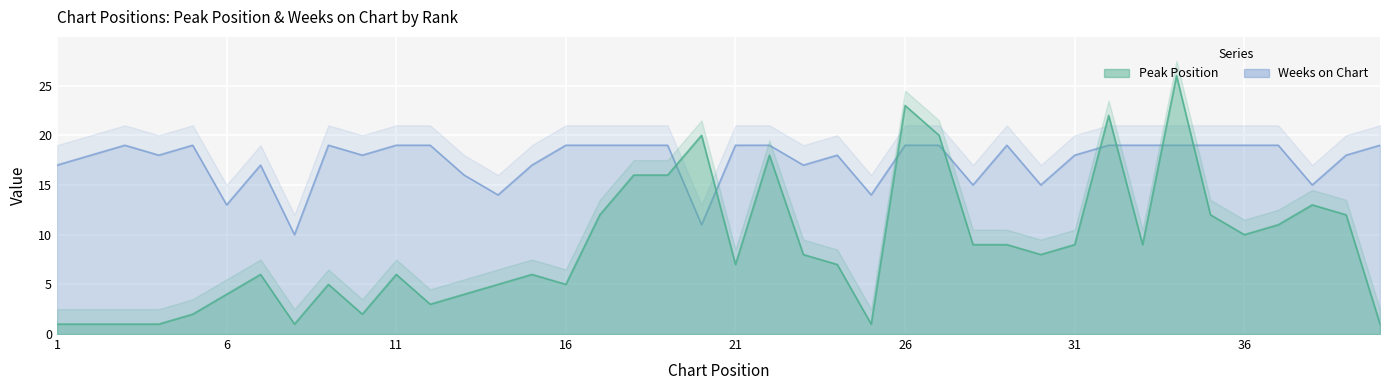

At which category does the chart reach its peak across all series?

34